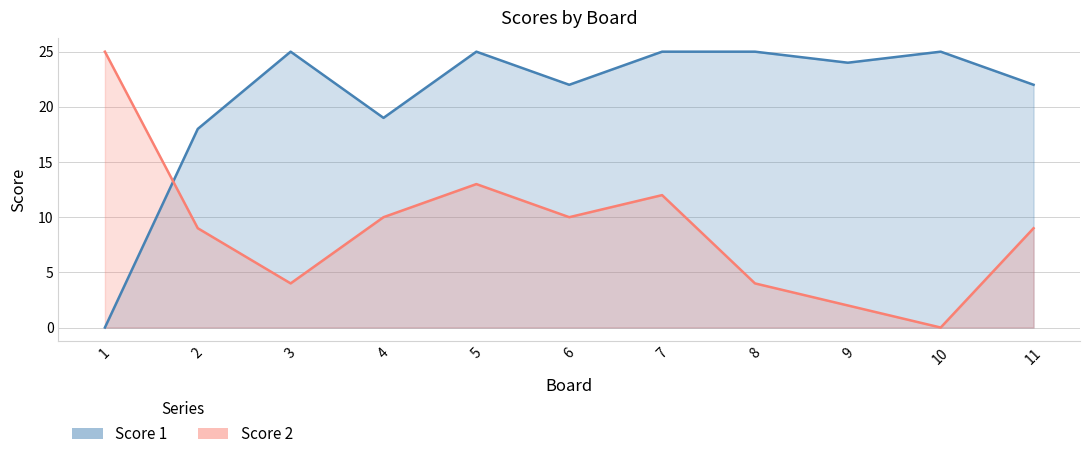

Where is Score 1 nearest to the value 12?

2